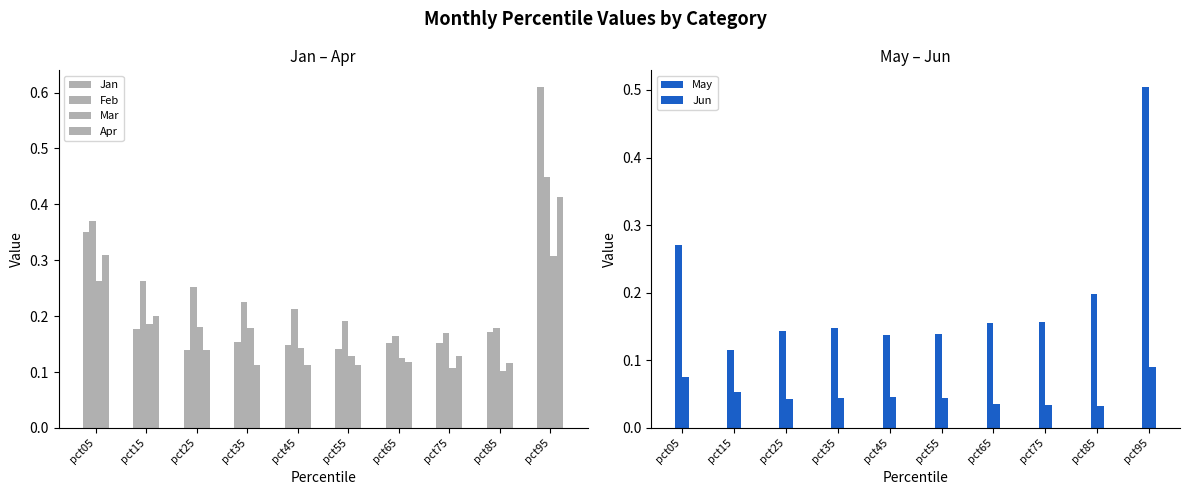

How many bars are there in each group?

6